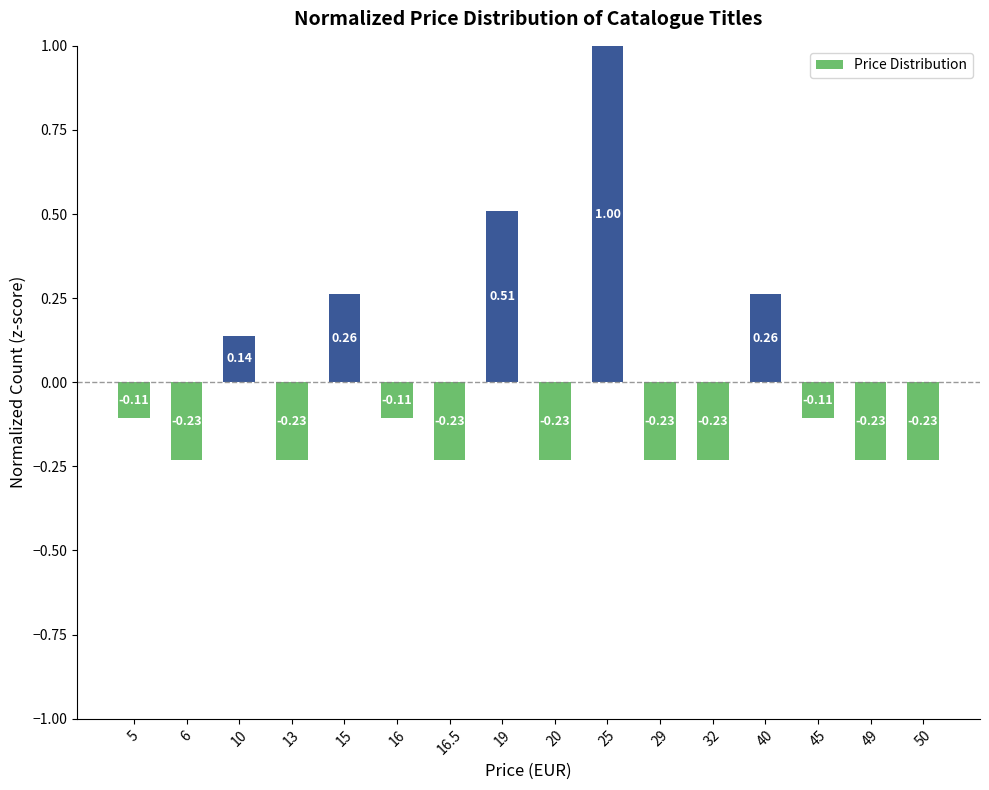

What is the difference between the maximum and second lowest values?

1.2